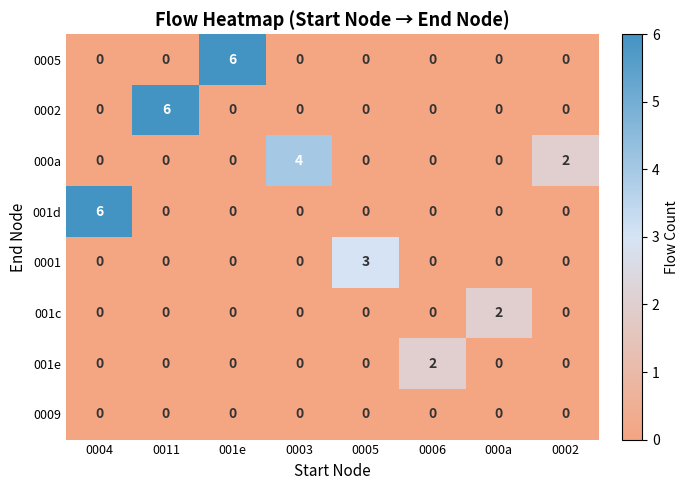

At how many categories does at least one series exceed 1?

8